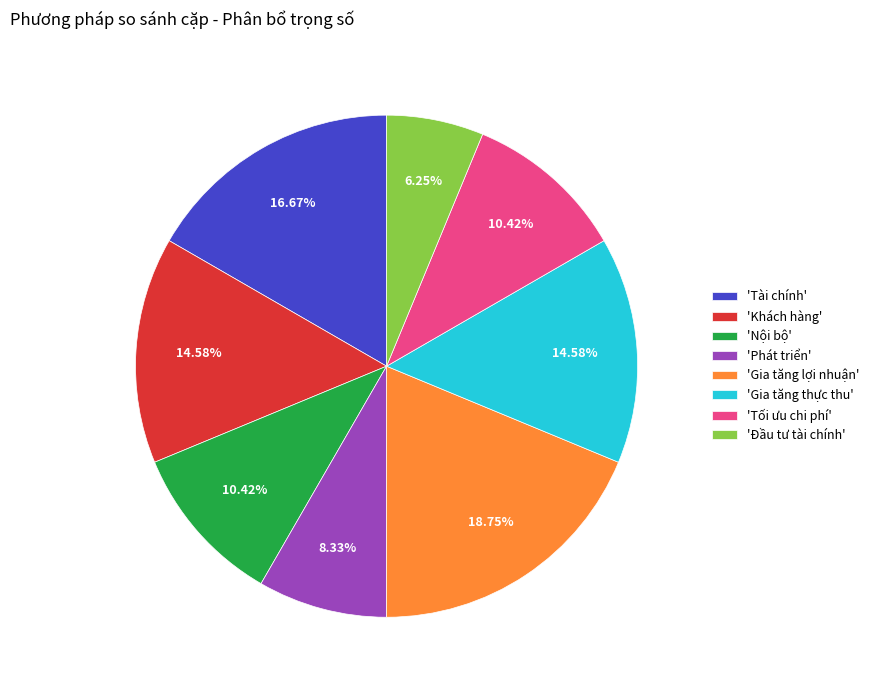

To the nearest percent, what is the average slice percentage?

12%